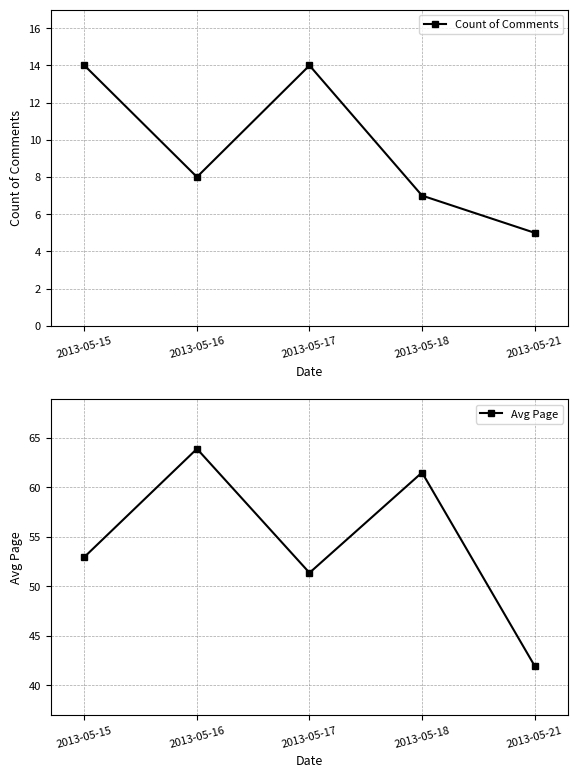

True or false: Count of Comments has more than 2 points higher than both neighbors.

False